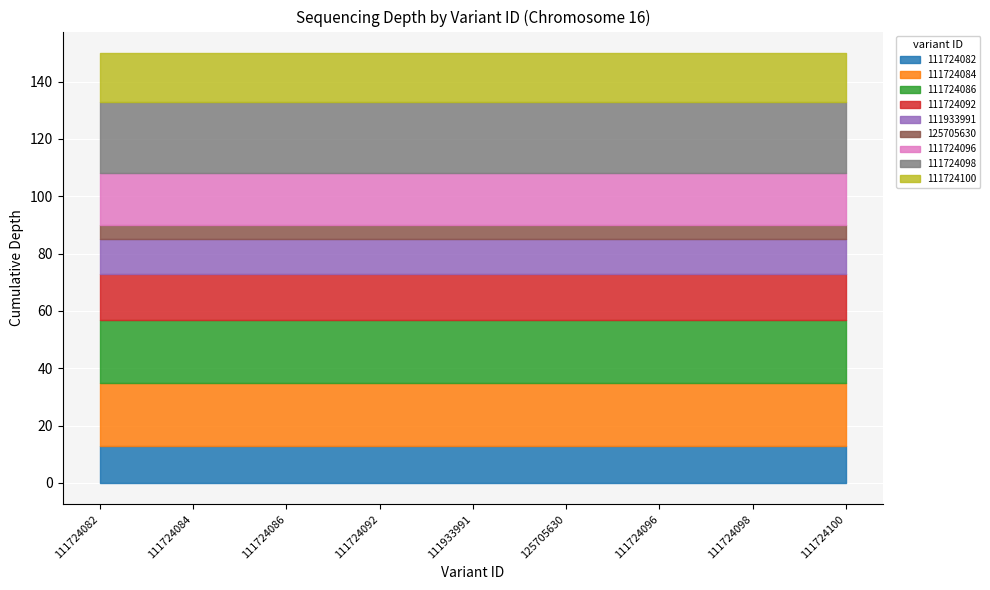

Which category has the highest value across all series?

111724098